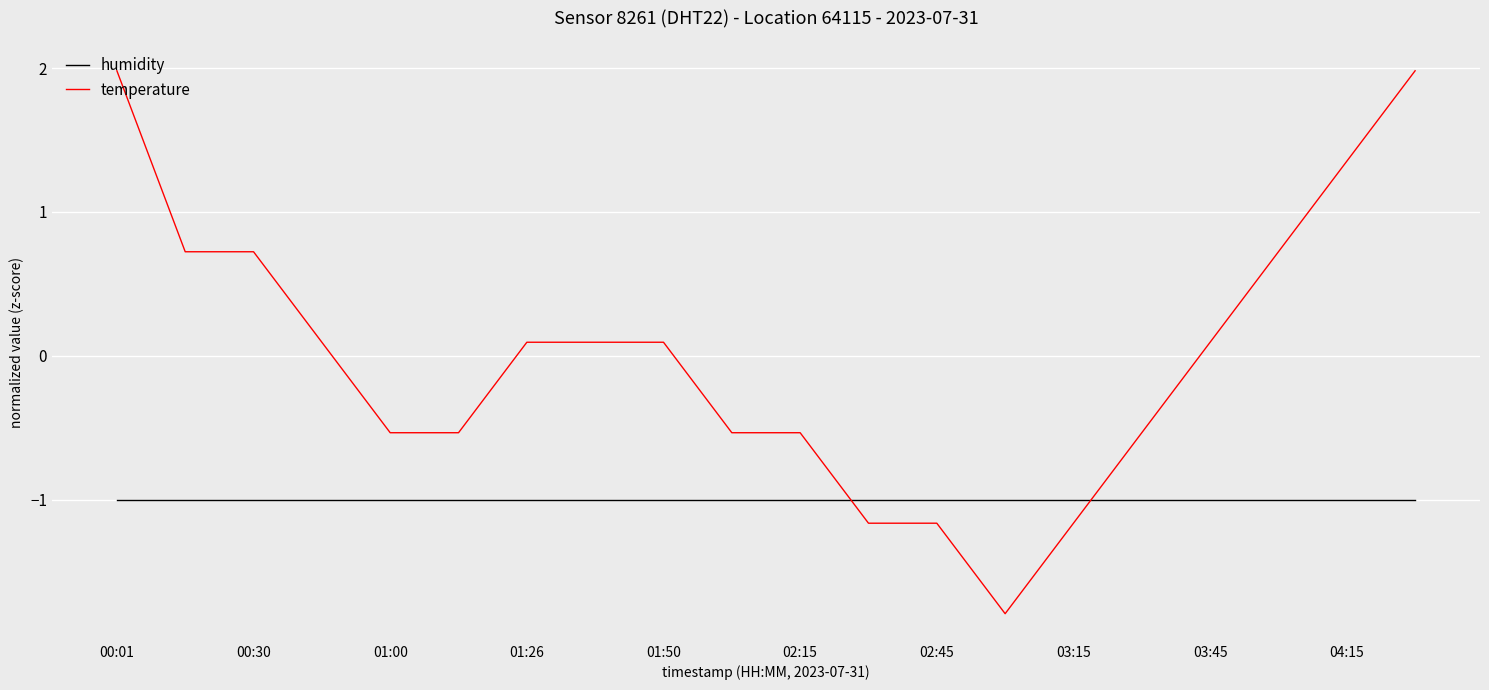

Rank the series by their average value, from lowest to highest.

humidity, temperature